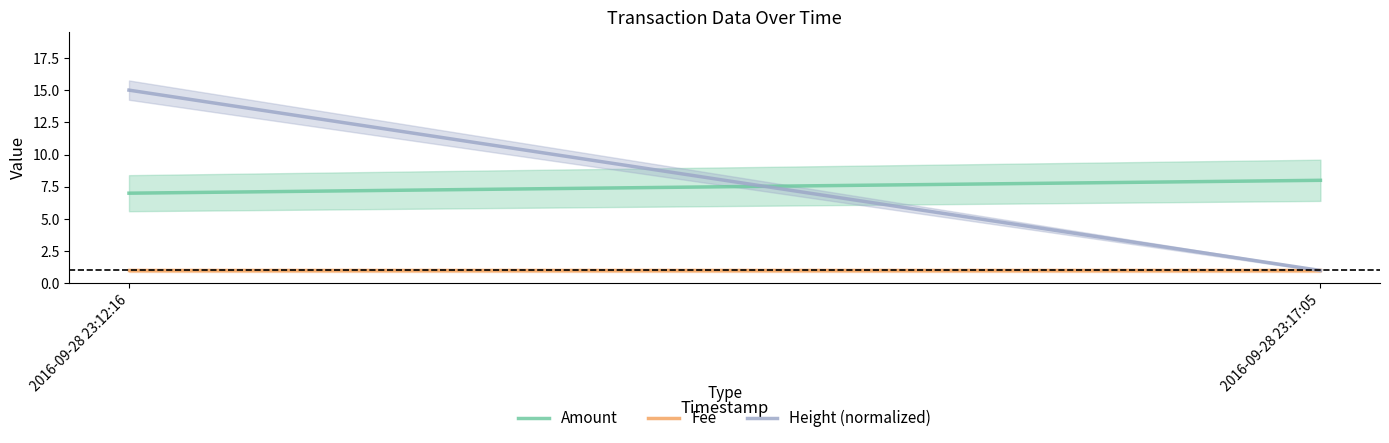

Is it true that Amount equals 14 at 2016-09-28 23:17:05?

False